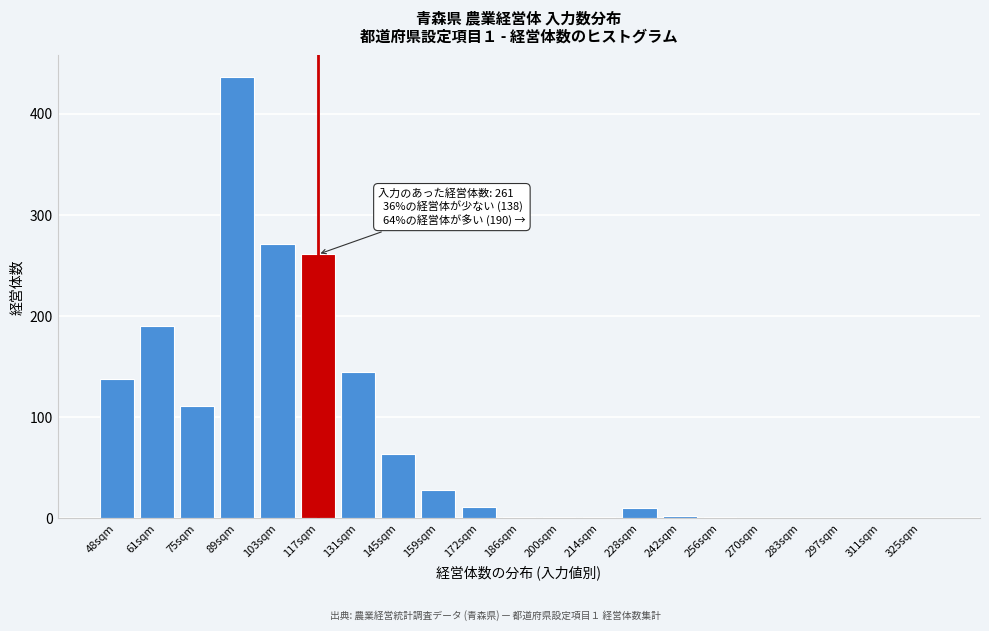

What is the ratio of the value at 117sqm to the value at 131sqm?

1.8